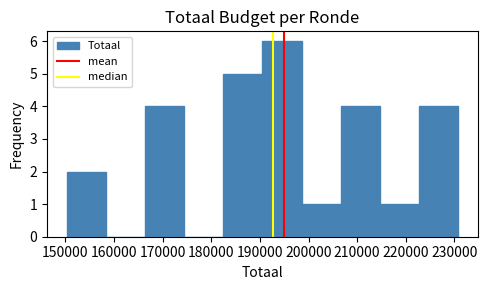

Which range on the x-axis has the tallest bar?

191000 to 199000